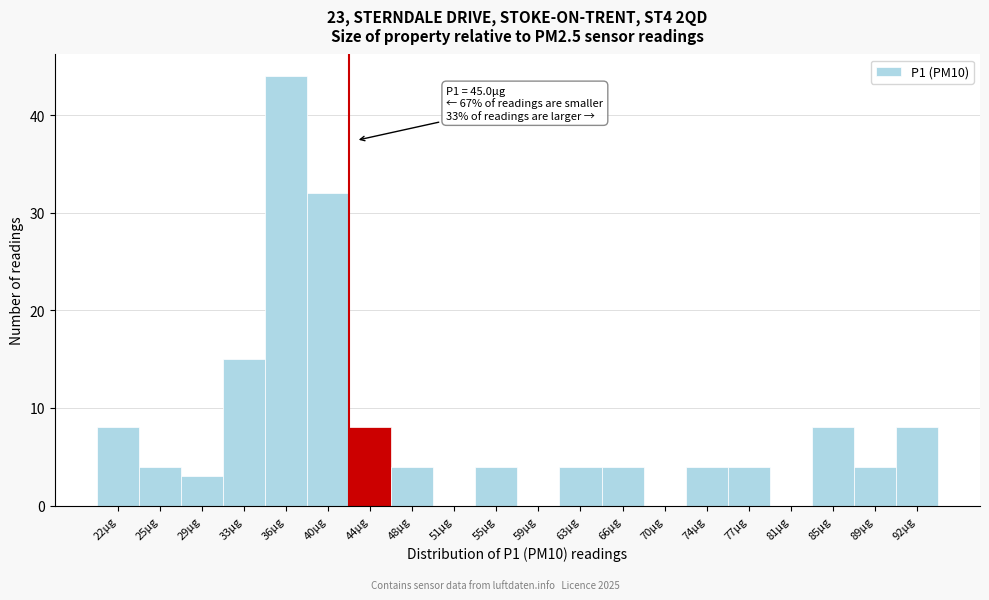

Reading left to right, extract all data points from this chart.

22µg=8	25µg=4	29µg=3	33µg=15	36µg=44	40µg=32	44µg=8	48µg=4	51µg=0	55µg=4	59µg=0	63µg=4	66µg=4	70µg=0	74µg=4	77µg=4	81µg=0	85µg=8	89µg=4	92µg=8